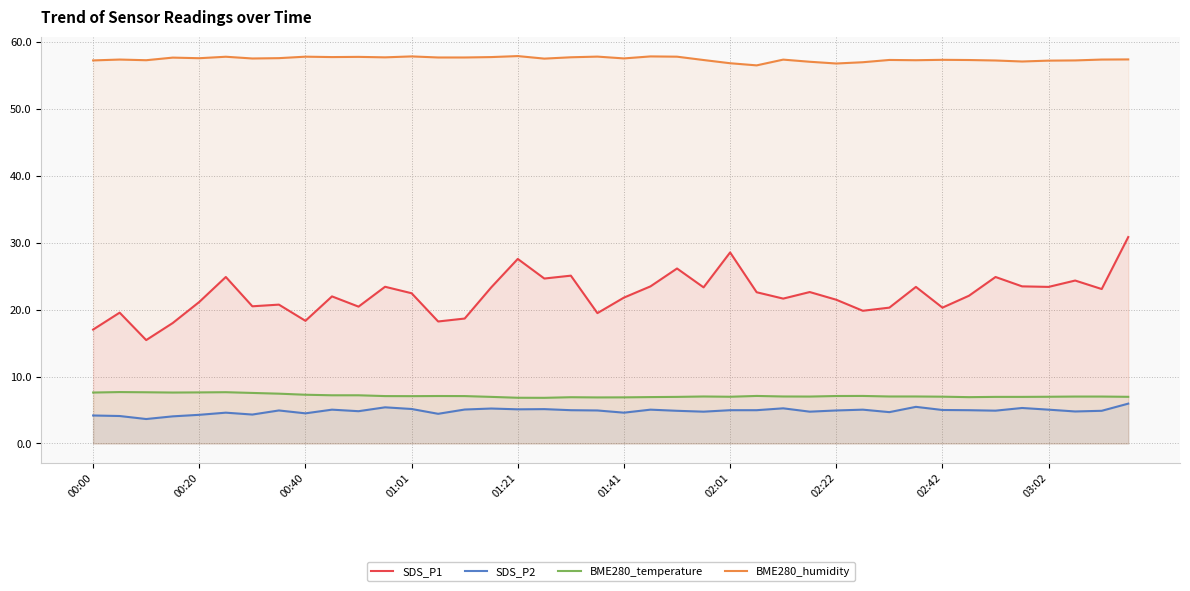

Between 15 and 35, which is larger?

35